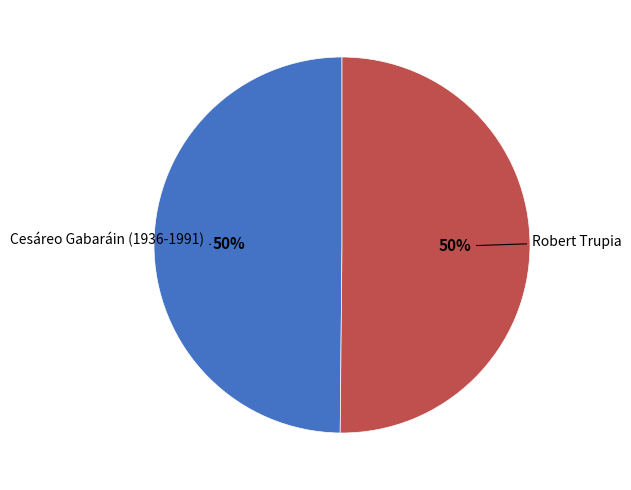

How many slices are in this pie chart?

2